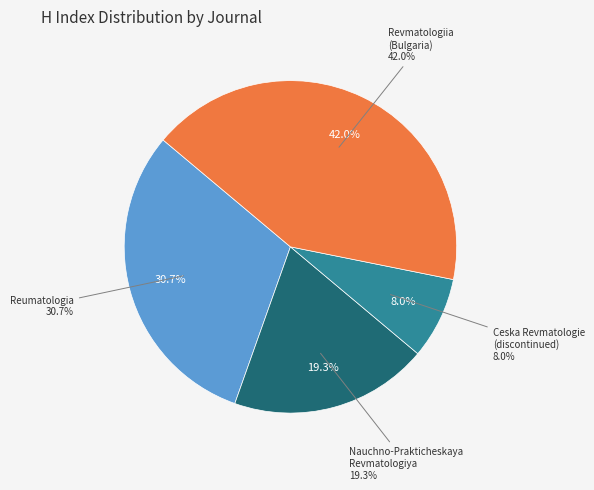

Which has a higher value, Reumatologia or Ceska Revmatologie (discontinued)?

Reumatologia